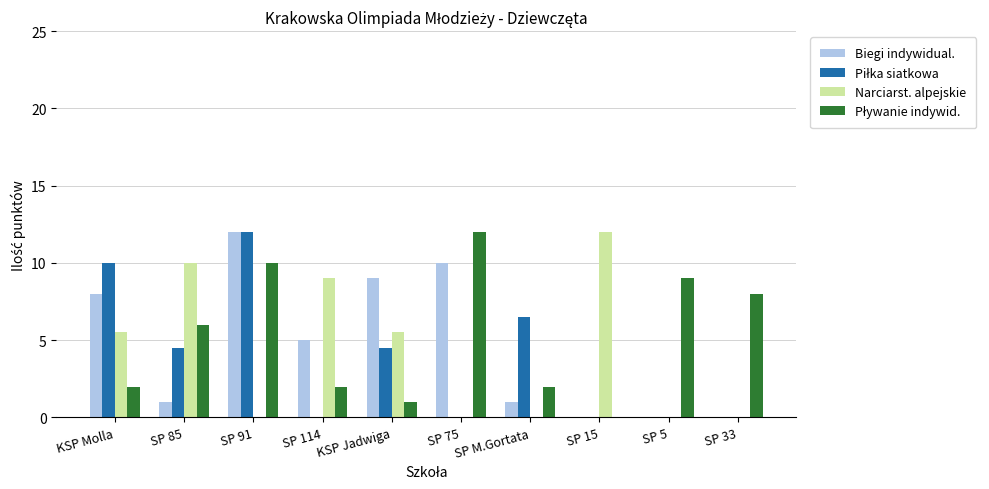

What is the maximum value shown in the chart?

12.0